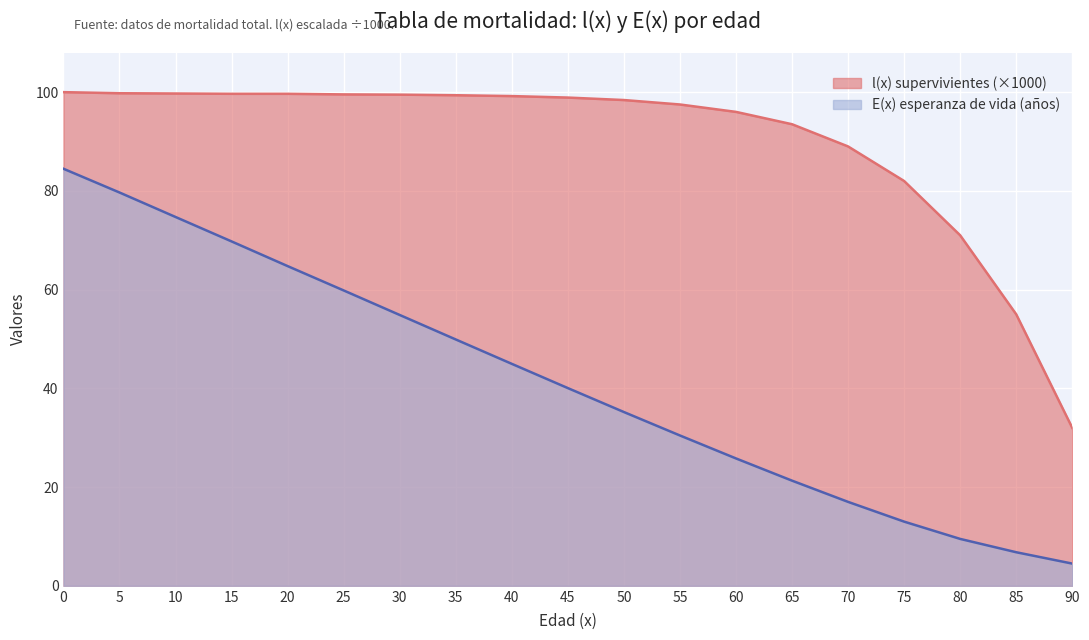

What is the approximate value of l(x) survivors at 60?

96.0